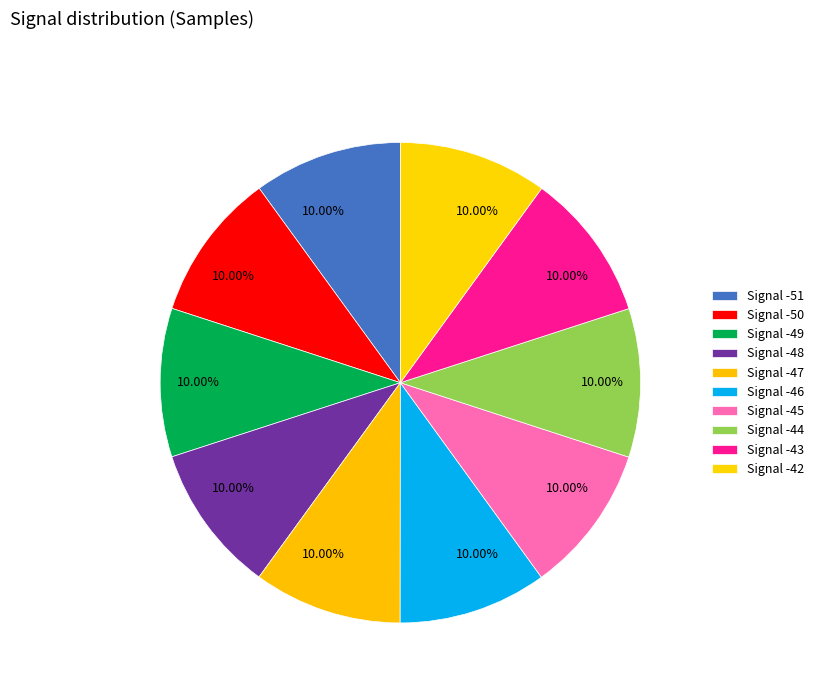

Count the number of slices in the pie.

10